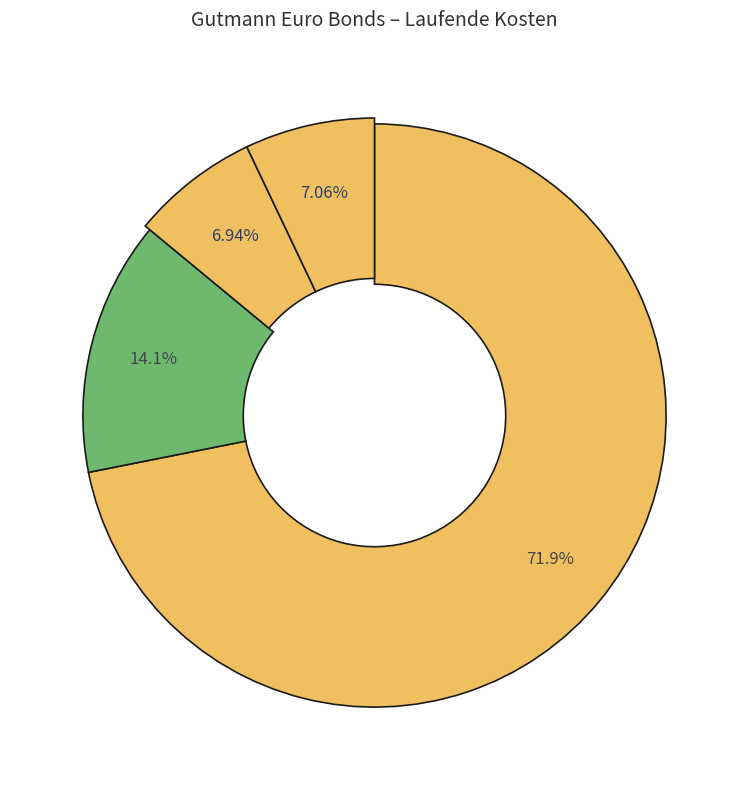

Which category has the smallest portion of the pie?

2018-10-31